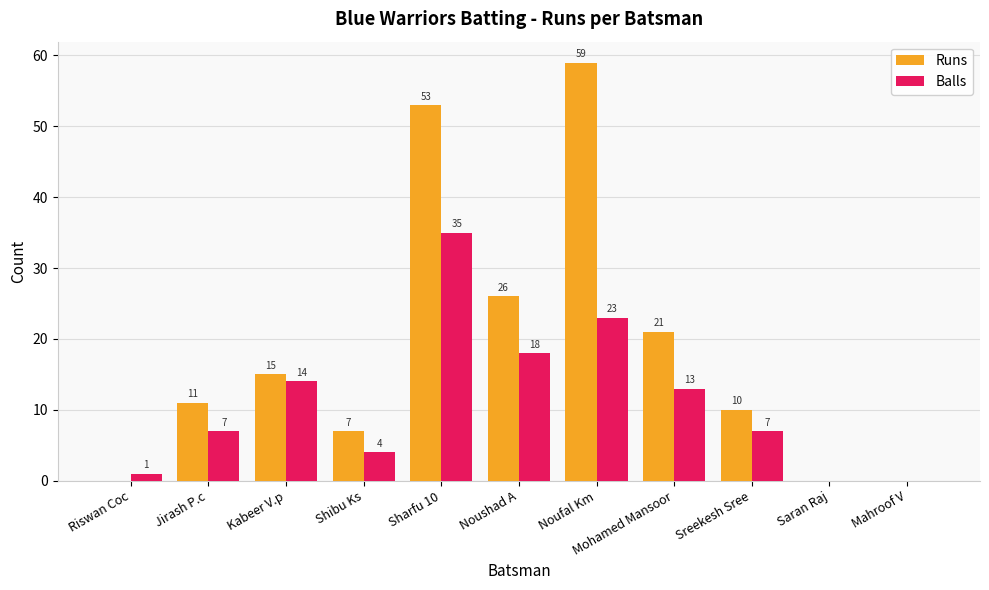

What is the approximate value of Runs at Noushad A?

26